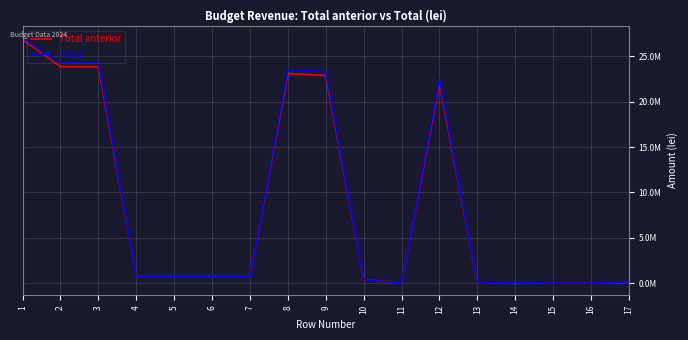

Which category has the lowest value across all series?

11